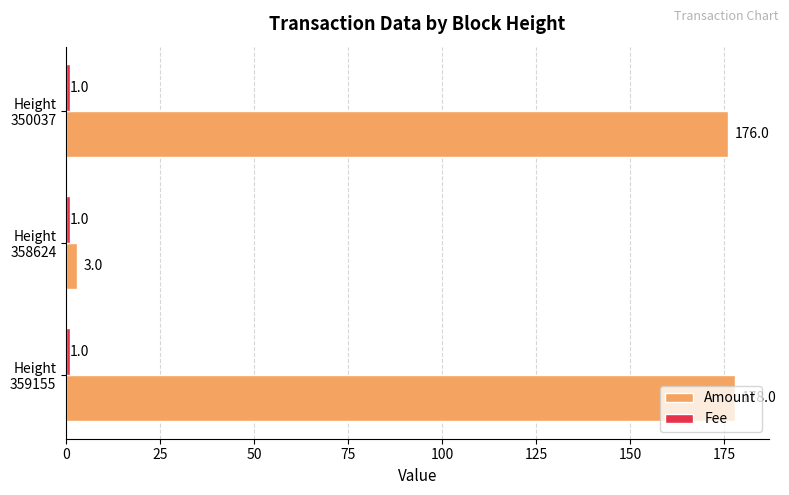

Which series has the largest total across all categories?

Amount